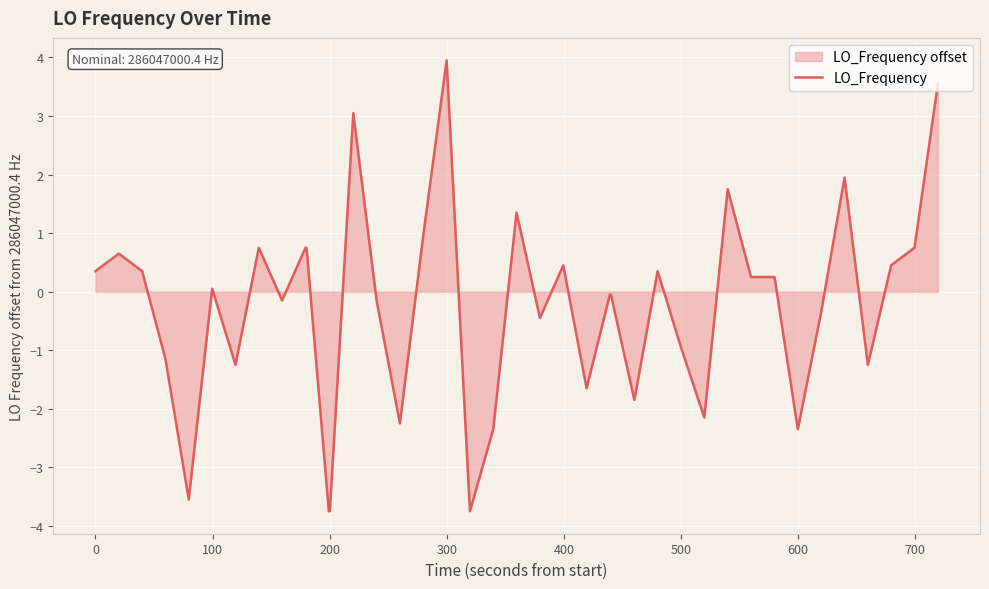

Is it true that the value at 500 is -0.9?

True